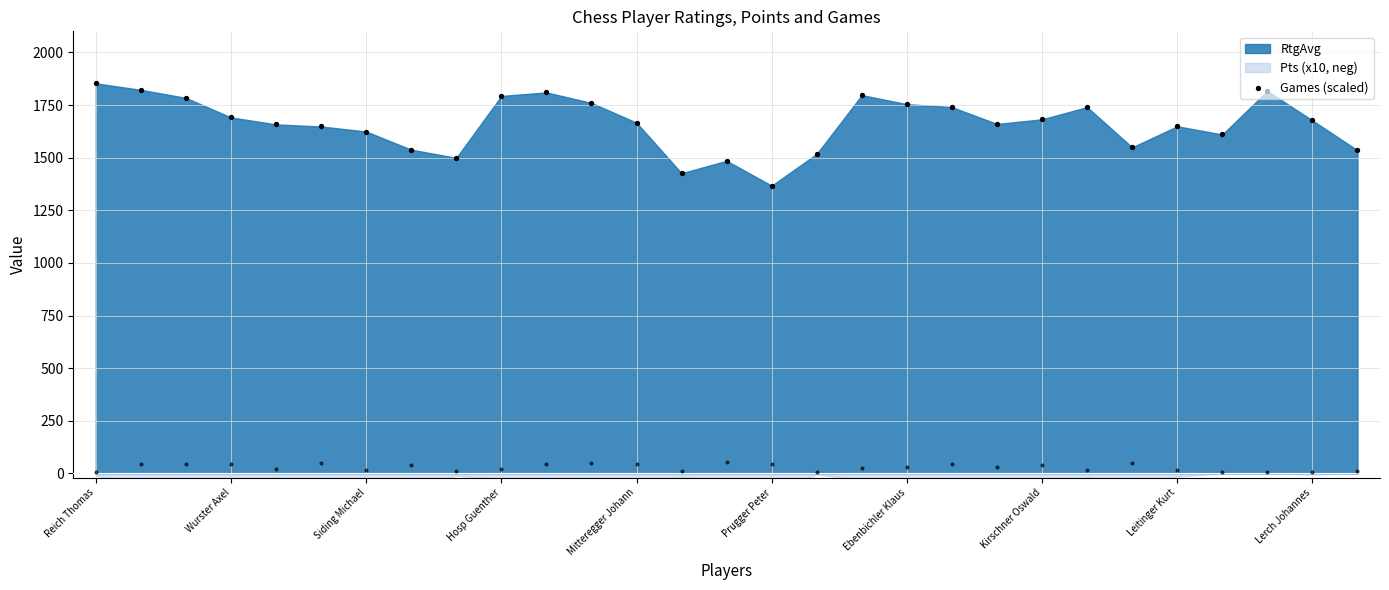

What is the ratio of the value at 22 to the value at 21?

1.0